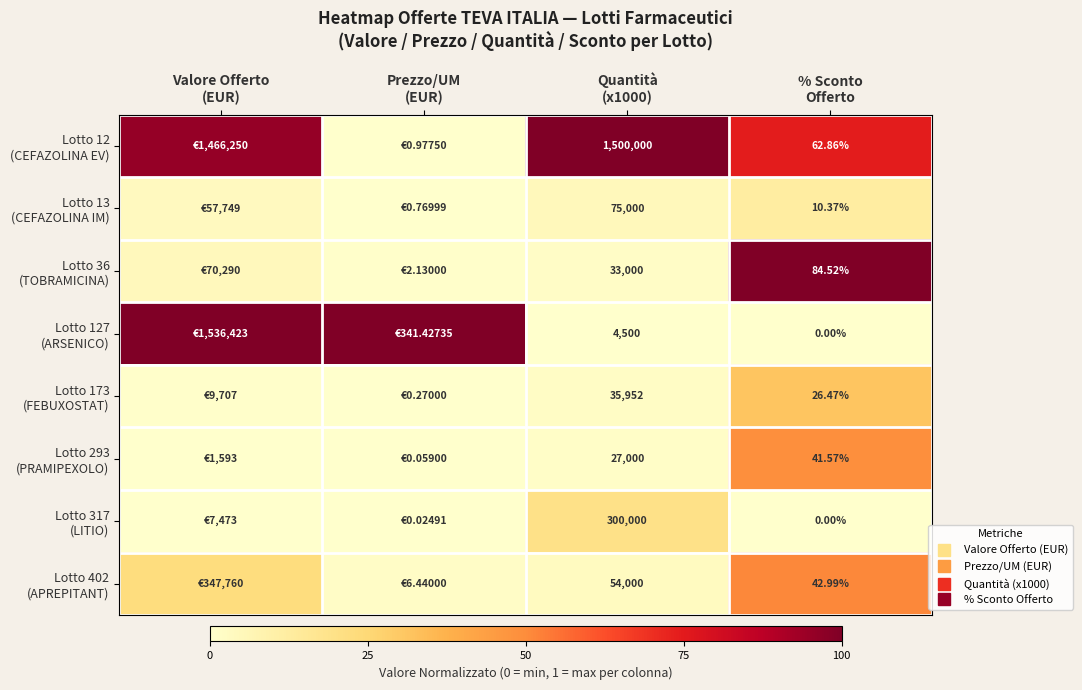

List the series in order of their peak value, highest first.

Lotto 12 (CEFAZOLINA EV), Lotto 36 (TOBRAMICINA), Lotto 127 (ARSENICO), Lotto 402 (APREPITANT), Lotto 293 (PRAMIPEXOLO), Lotto 173 (FEBUXOSTAT), Lotto 317 (LITIO), Lotto 13 (CEFAZOLINA IM)